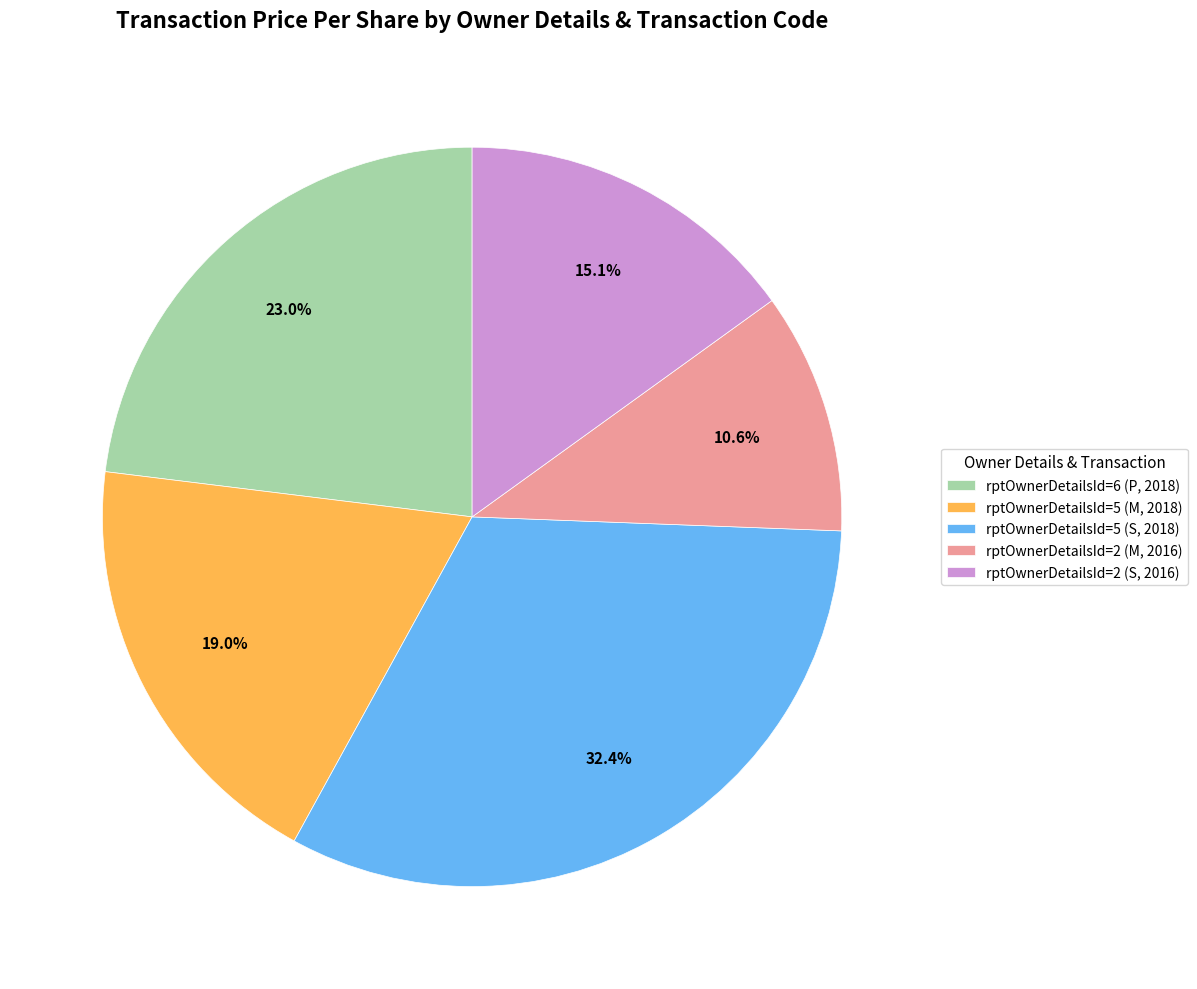

What is the smallest slice in the pie chart?

rptOwnerDetailsId=2 (M, 2016)